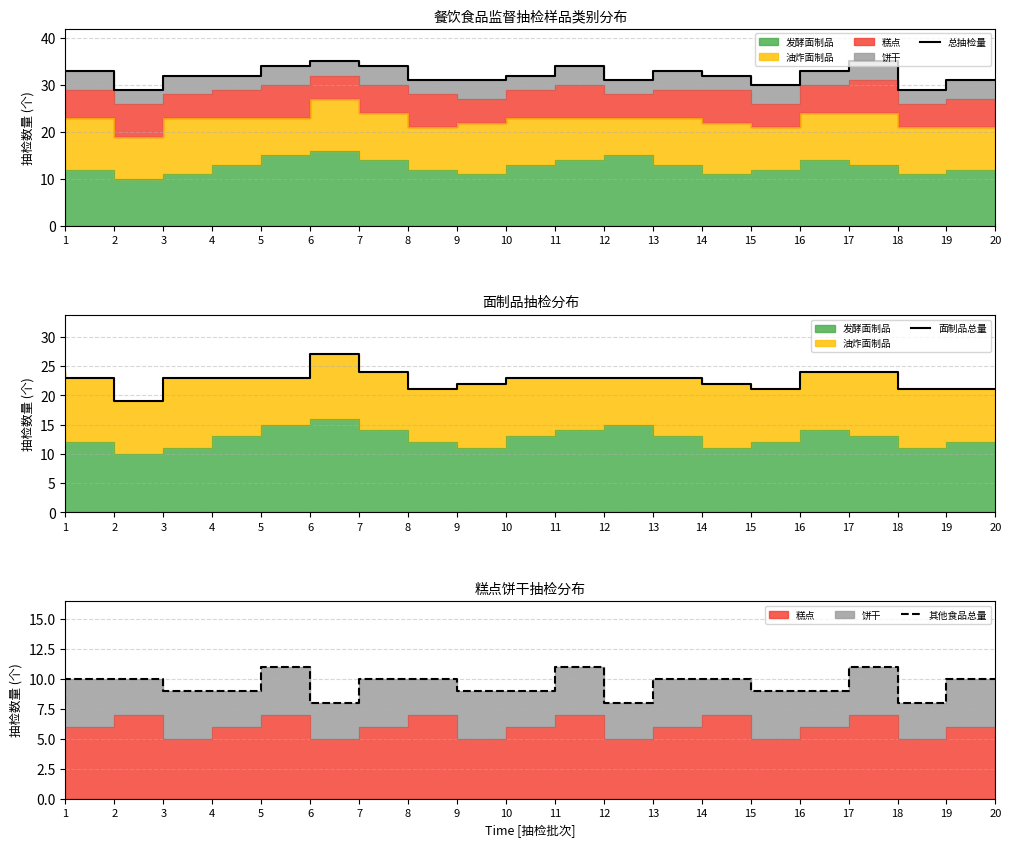

True or false: 其他食品总量 and 总抽检量 intersect in this chart.

False